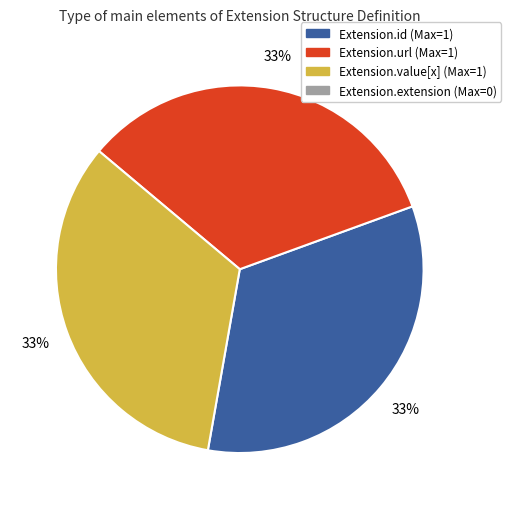

Is there any slice that represents more than half of the pie?

No